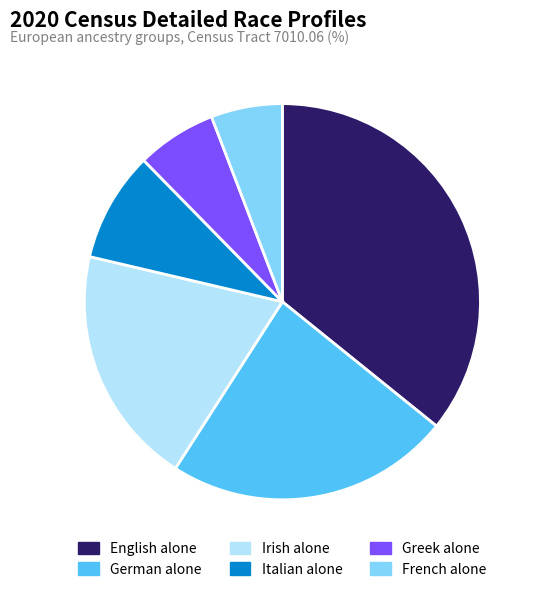

How many segments does this pie chart have?

6